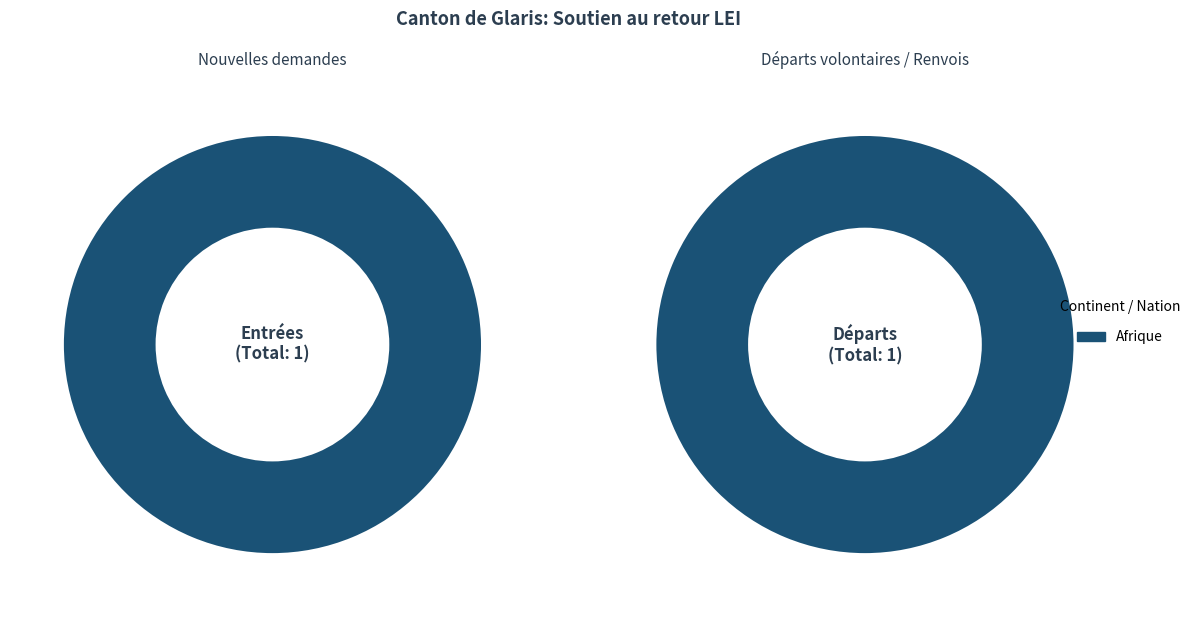

True or false: Amérique accounts for 0% of the total.

True